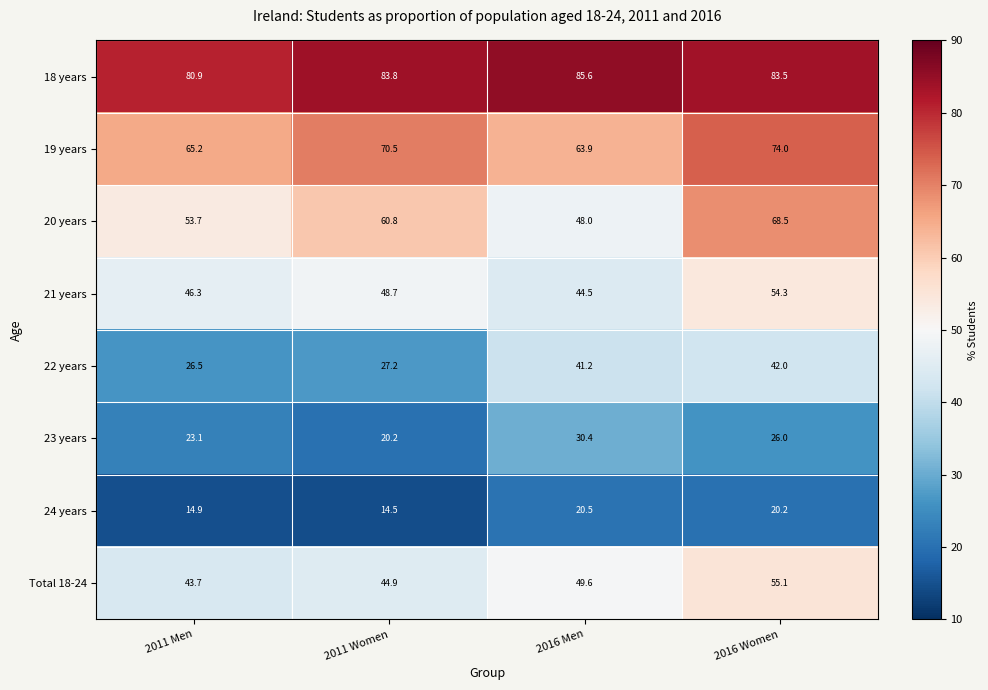

How many series are shown in this chart?

8